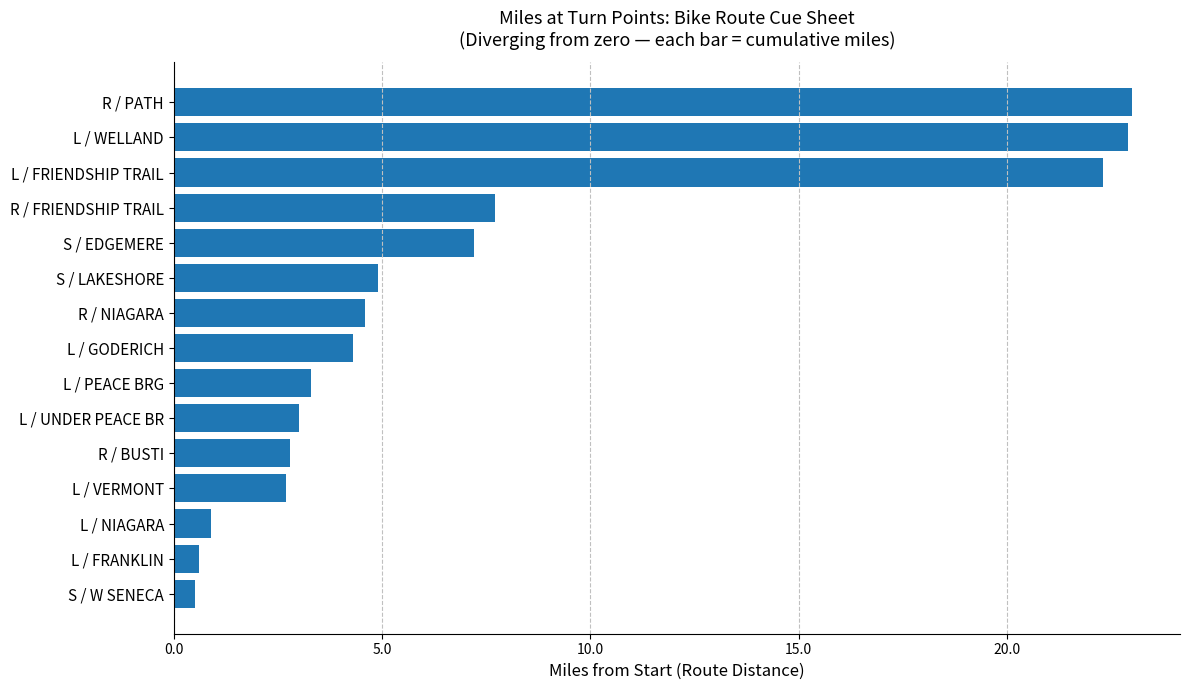

What is the difference between the second highest and minimum values?

22.4